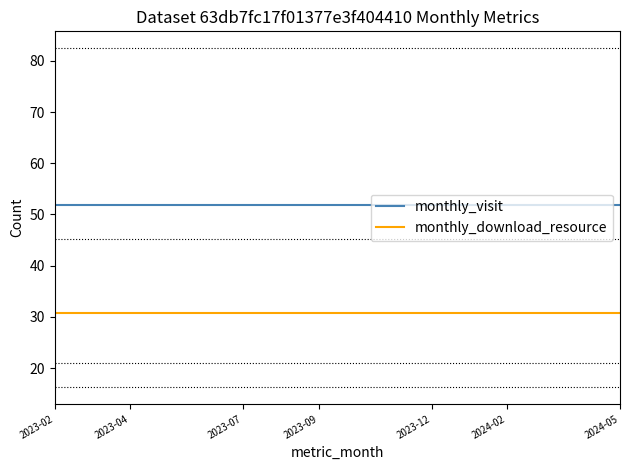

Between 2023-02 and 2023-04, which is larger?

2023-02